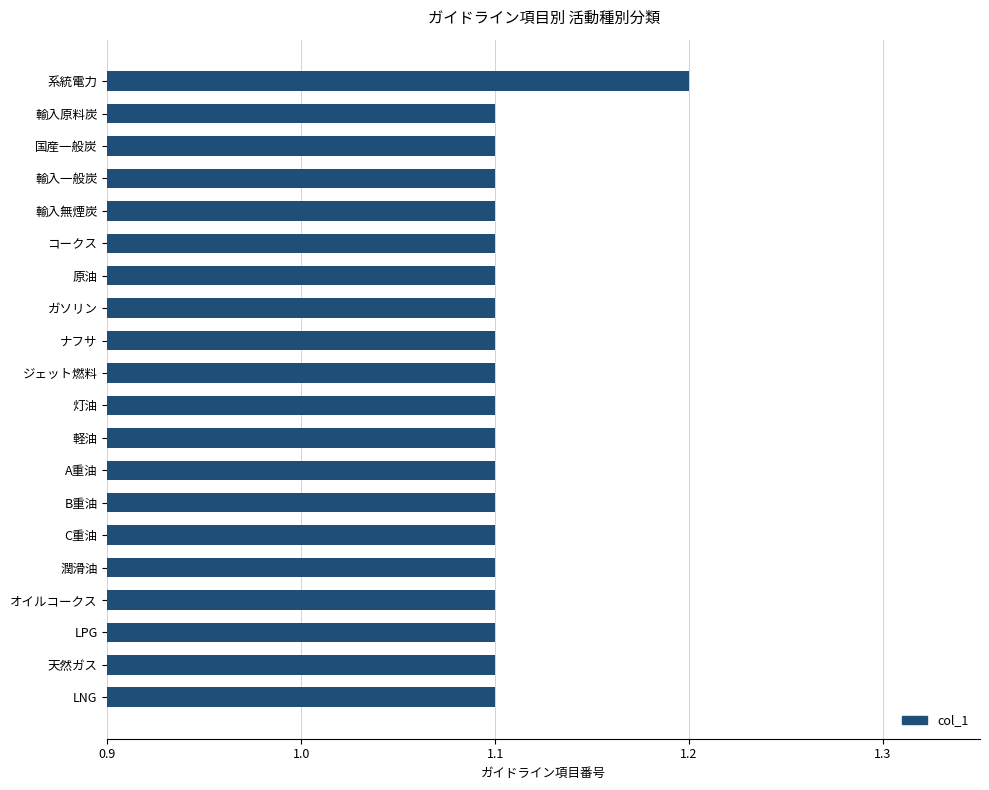

The value at ガソリン is 0.4. True or false?

False